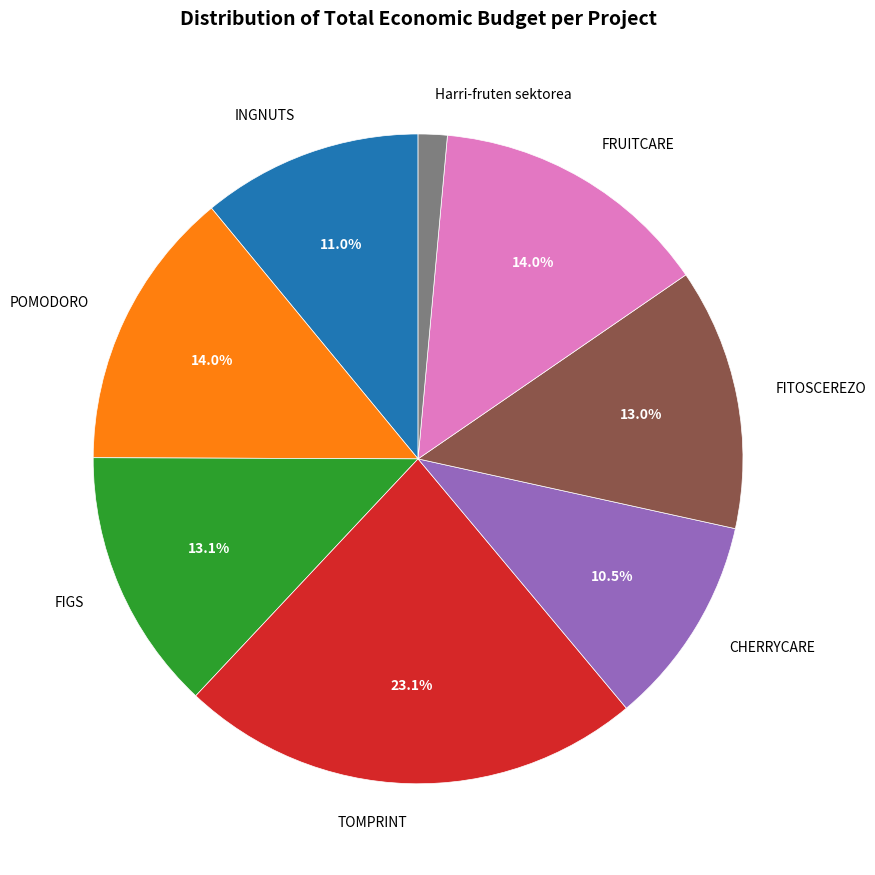

How many slices are in this pie chart?

8